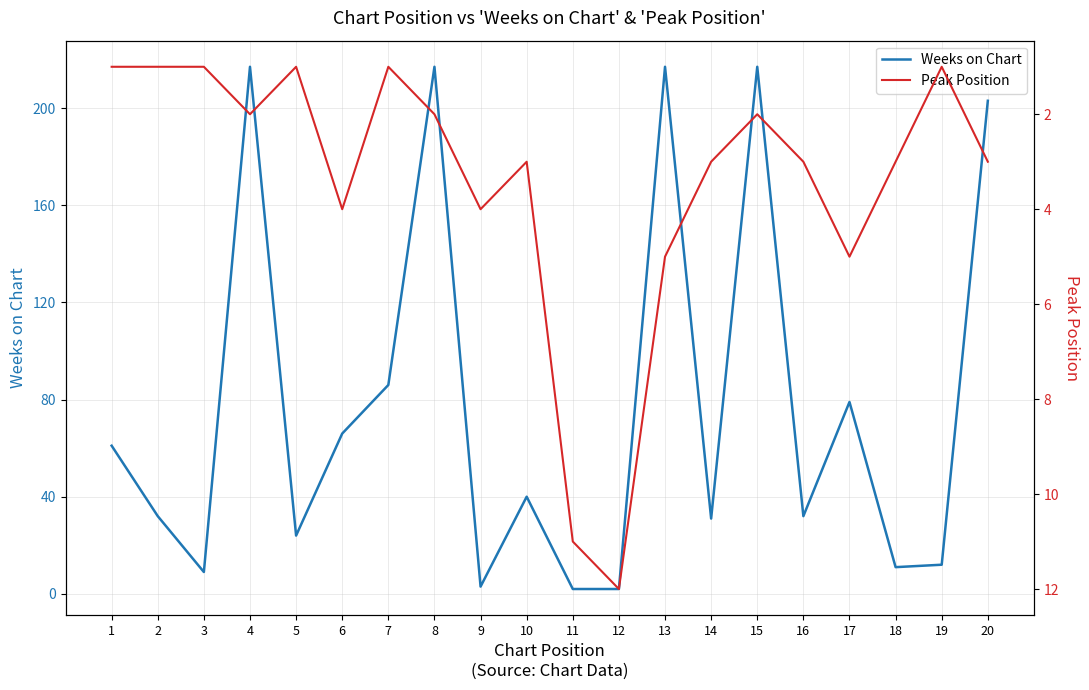

What is the greatest value displayed?

217